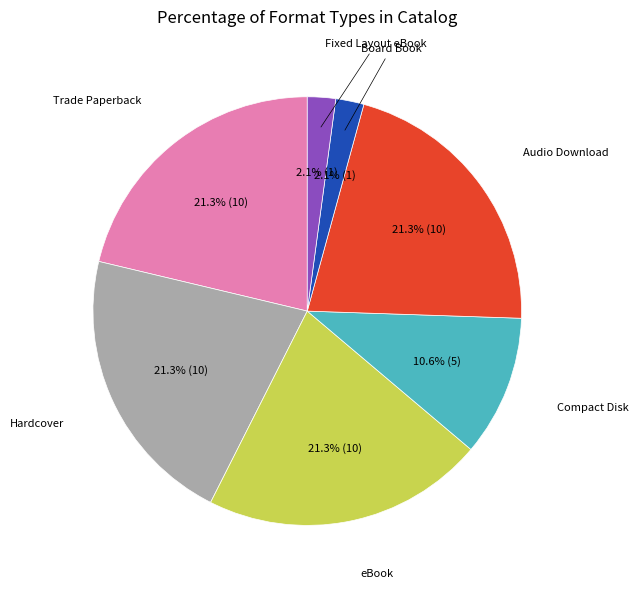

Is there a majority slice in this chart?

No